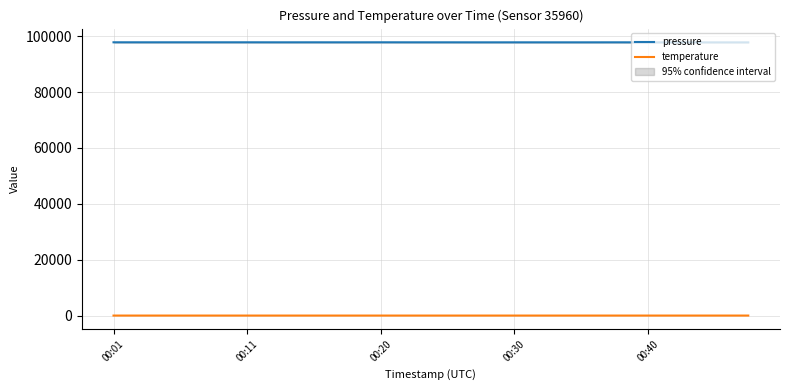

How many interior local valleys does the temperature series have?

4